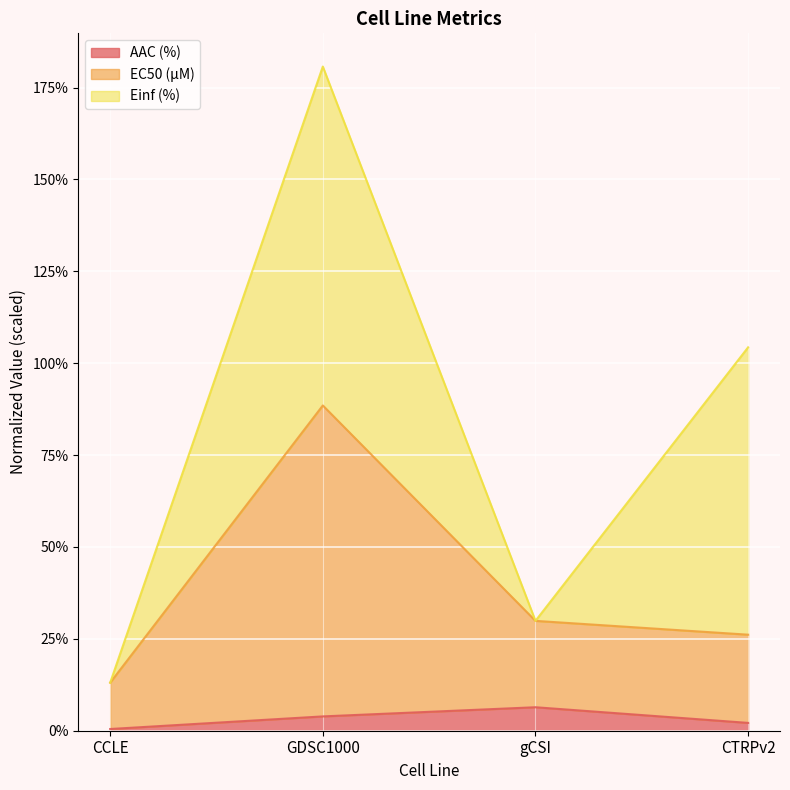

Does the chart display data point markers on the line(s)?

No